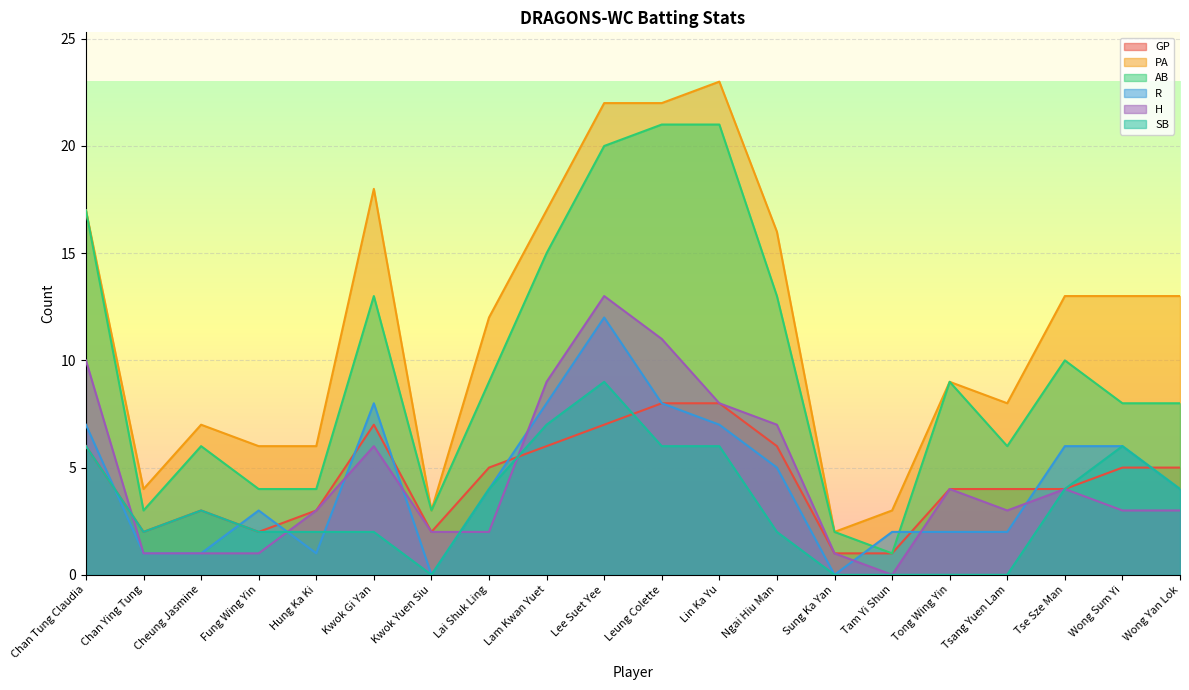

Does the chart display data point markers on the line(s)?

No